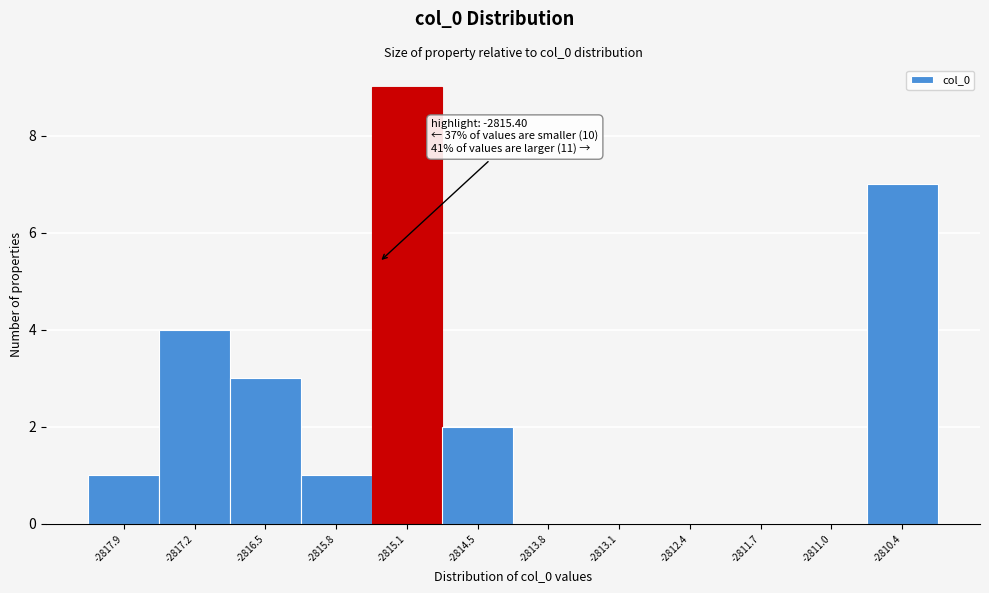

Over which range of the x-axis is the bar tallest?

-2815.5 to -2814.8